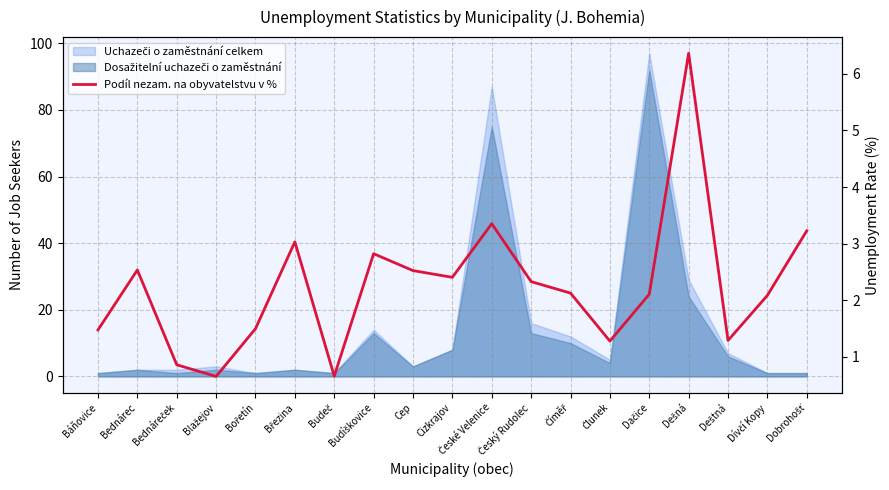

Reading left to right, what are all the values shown in this chart?

Báňovice=1.5	Bednárec=2.5	Bednáreček=0.9	Blažejov=0.6	Bořetín=1.5	Březina=3.0	Budeč=0.7	Budíškovice=2.8	Cep=2.5	Cizkrajov=2.4	České Velenice=3.4	Český Rudolec=2.3	Číměř=2.1	Člunek=1.3	Dačice=2.1	Dešná=6.4	Deštná=1.3	Dívčí Kopy=2.1	Dobrohošť=3.2